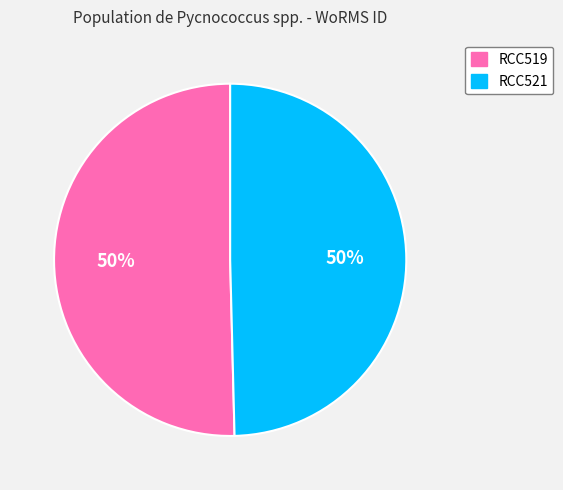

Is the sum of RCC519 and RCC521 greater than half?

Yes